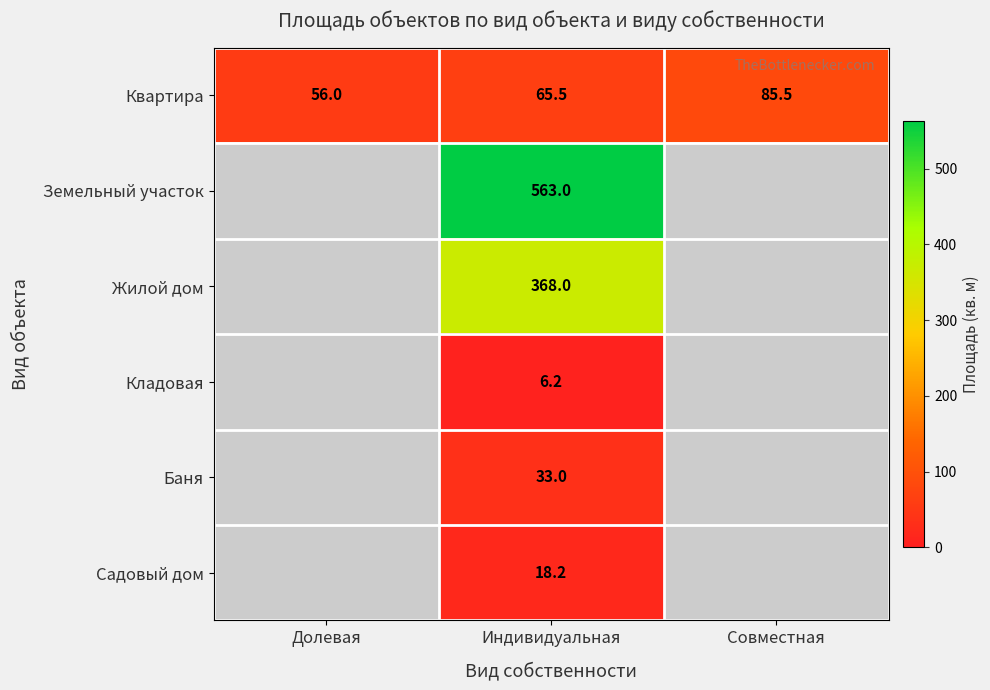

The value of Квартира at Индивидуальная is 40.7. True or false?

False